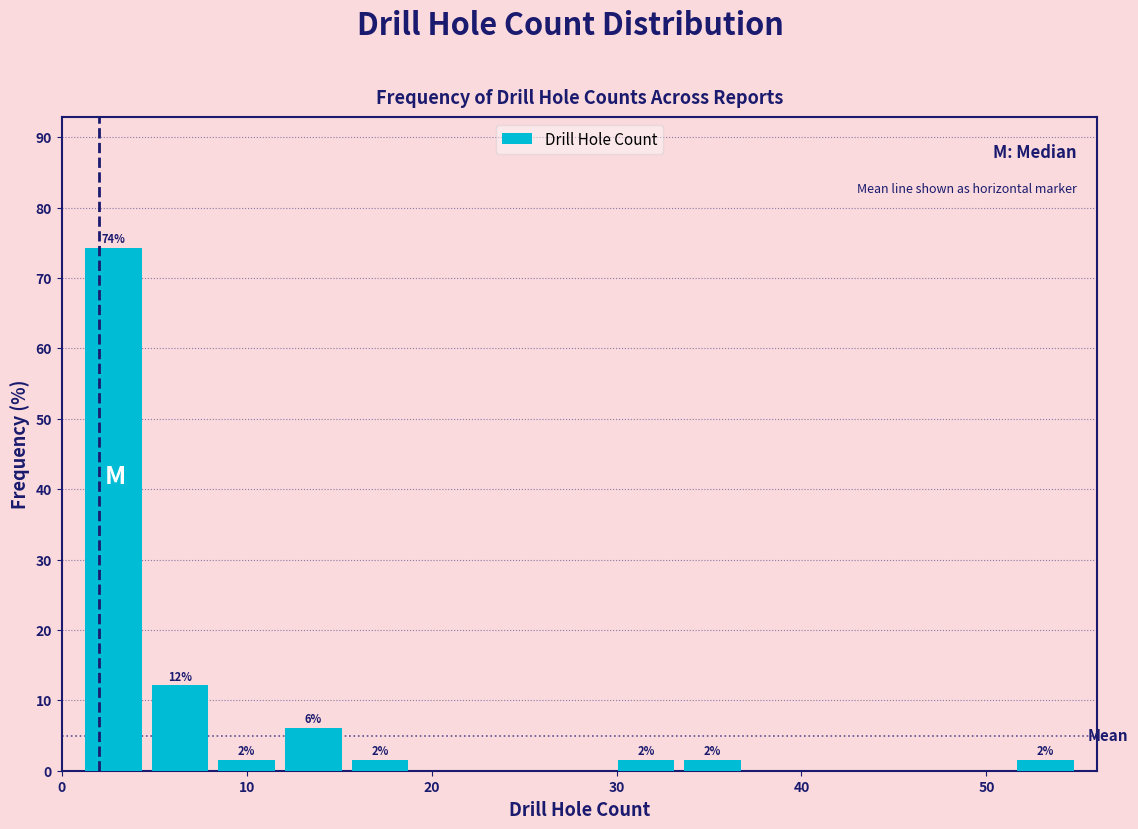

Read against the x-axis, roughly where is the centre of the tallest bar?

3